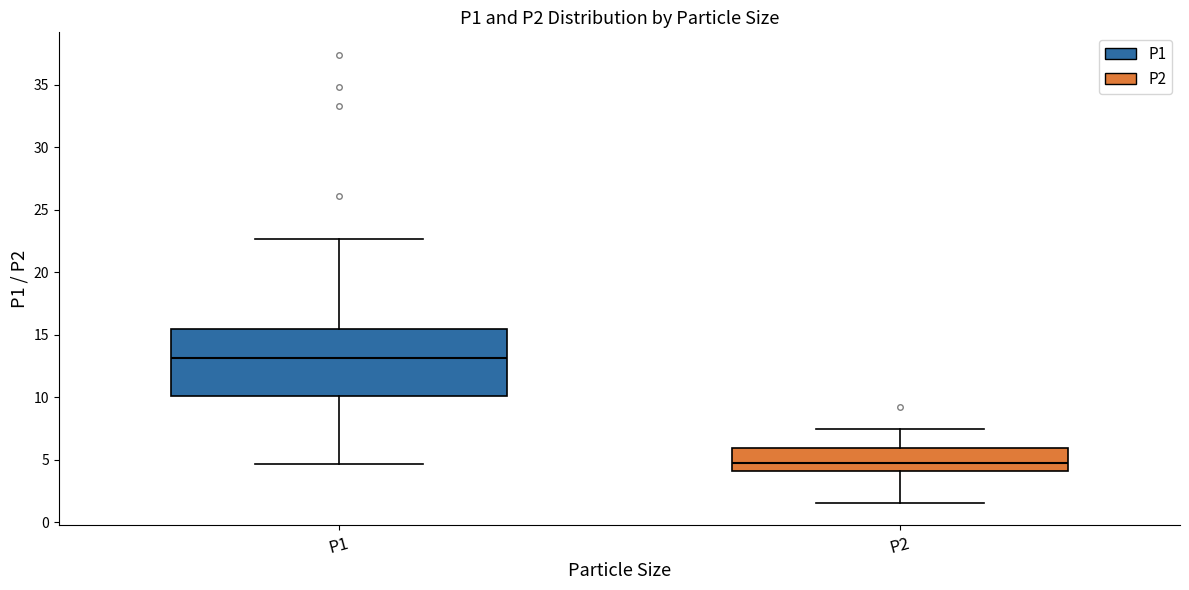

Reading left to right, read every box against the y-axis: the position of its median line, the range the box covers, and the ends of its whiskers. The values are not printed on the chart, so give them approximately, as read against the axis.

P1: median 13.0, box 10.0 to 15.5, whiskers 4.5 to 22.5
P2: median 4.5, box 4.0 to 6.0, whiskers 1.5 to 7.5